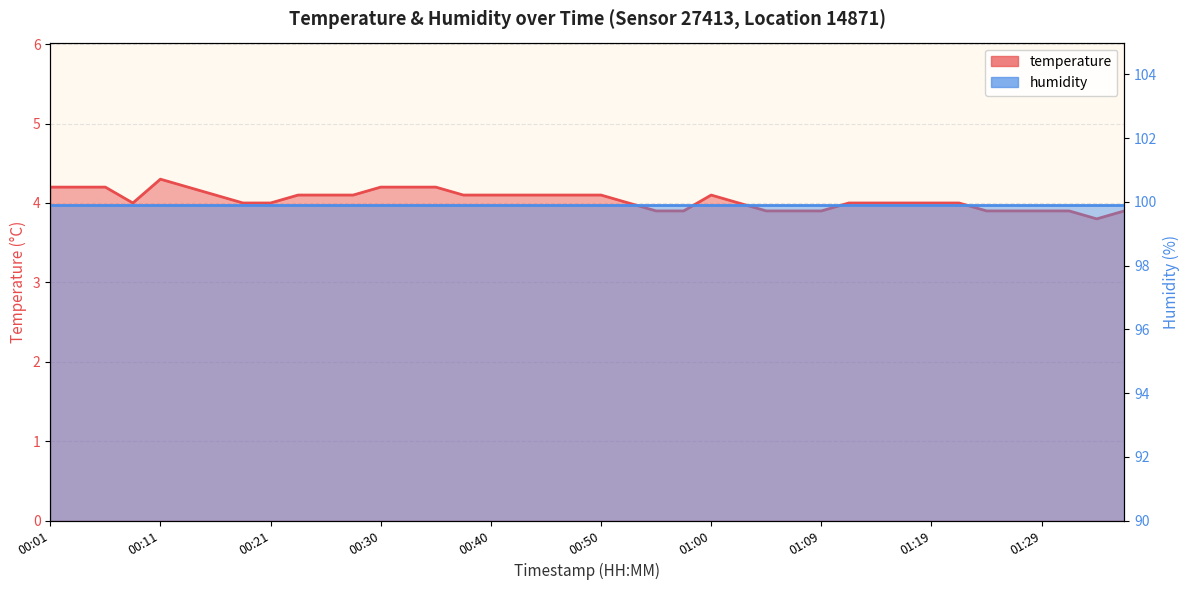

At which category does the data reach its first local valley?

00:08